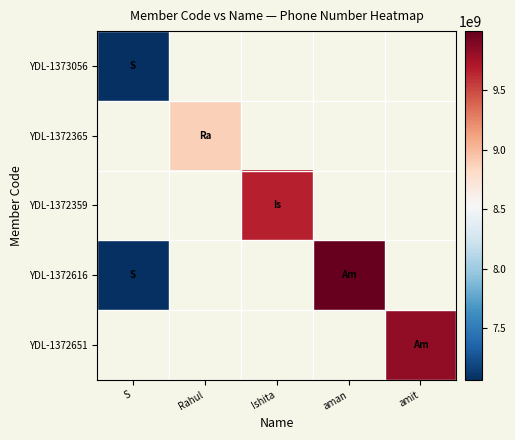

How many categories are shown in the chart?

5